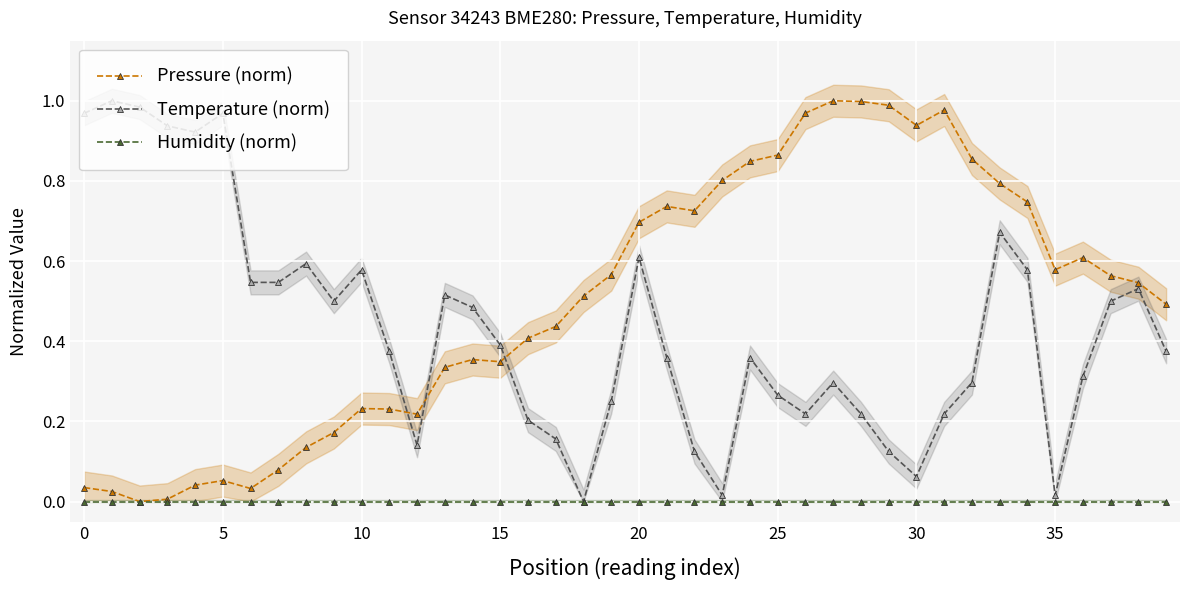

Rank the series by their maximum value, from lowest to highest.

Humidity (norm), Pressure (norm), Temperature (norm)